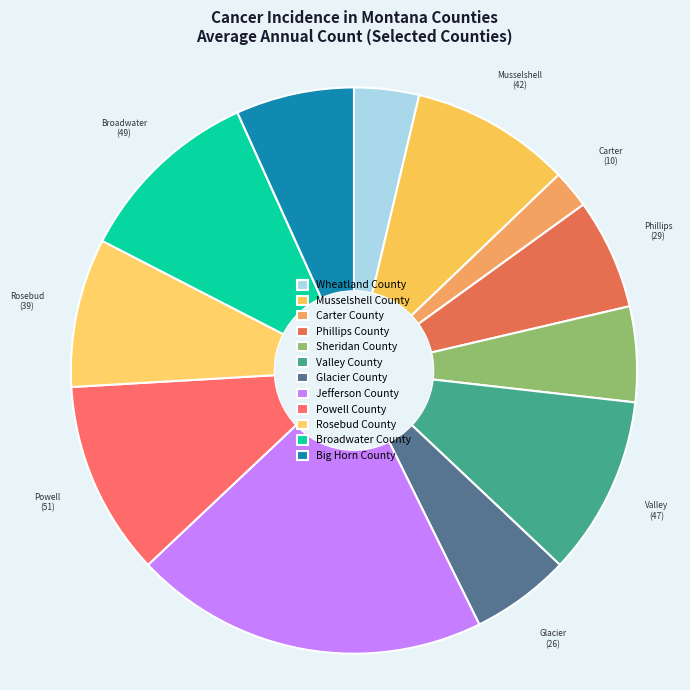

Which has a higher value, Wheatland County or Valley County?

Valley County